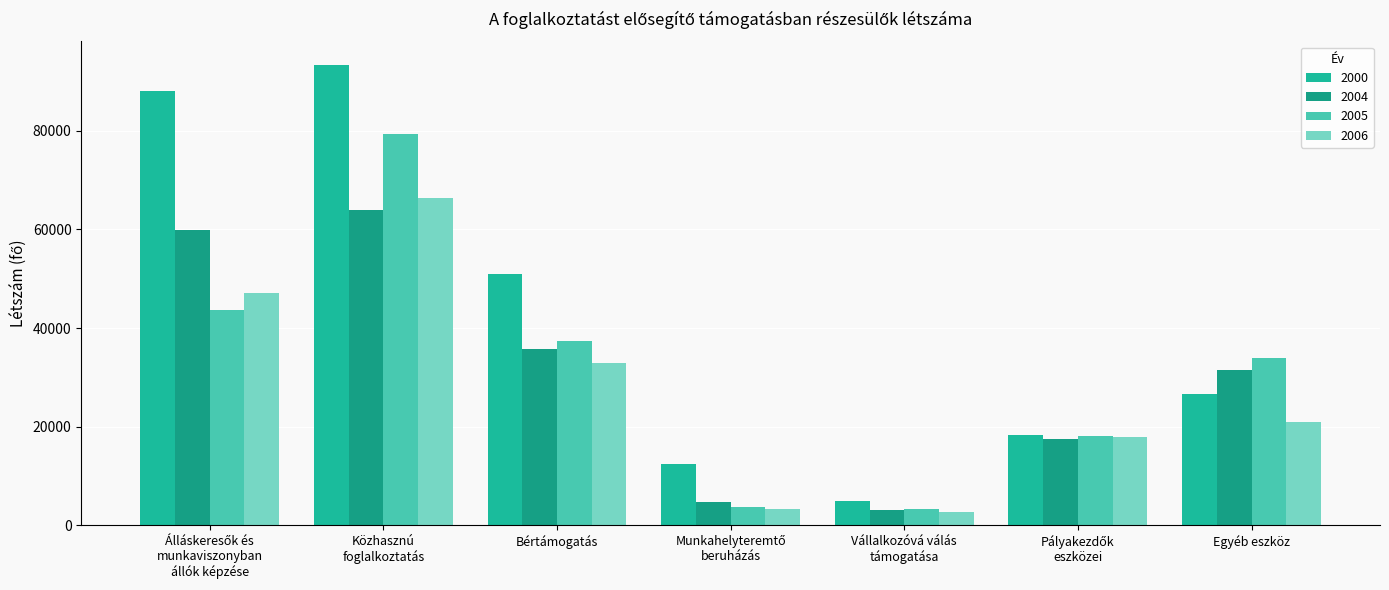

What is the average value of the 2000 series?

42122